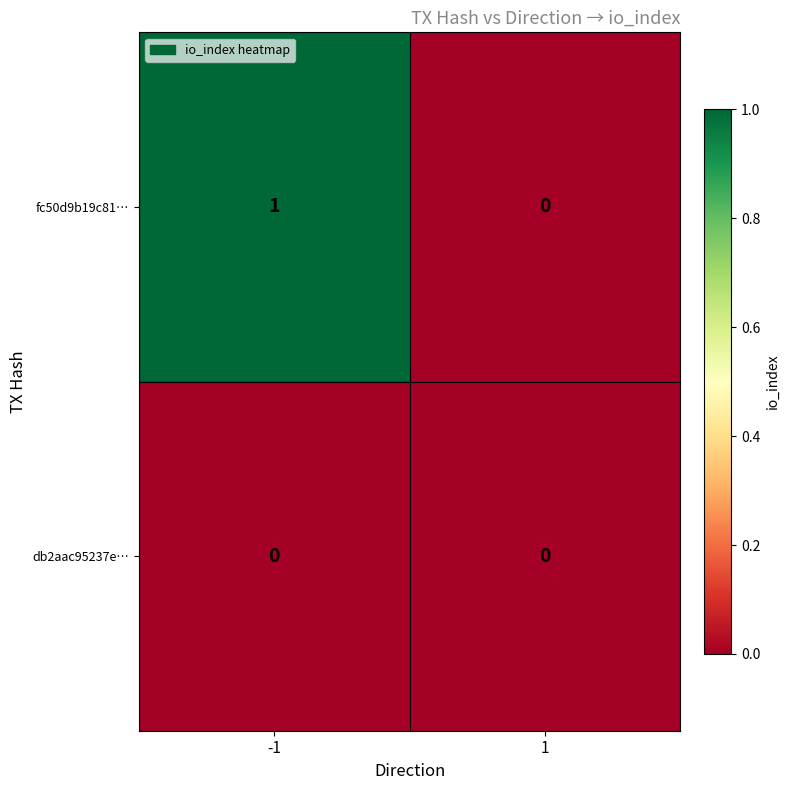

Which series has the widest spread of values?

fc50d9b19c81…